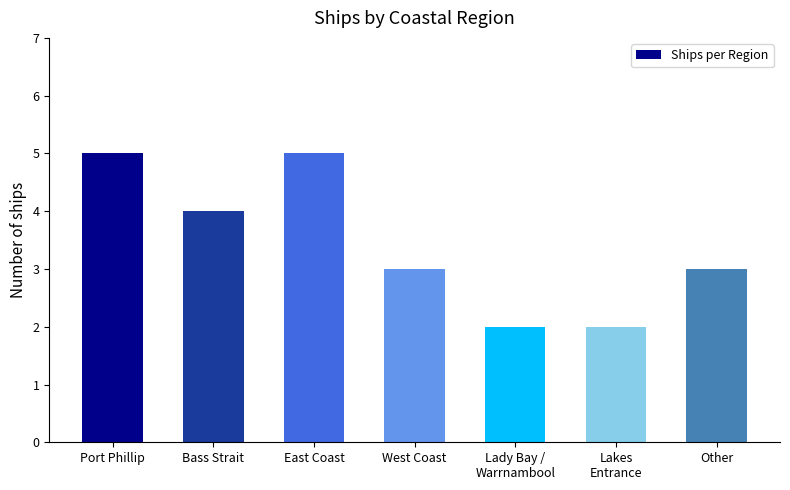

Reading right to left, transcribe all the data shown in this chart.

3	2	2	3	5	4	5